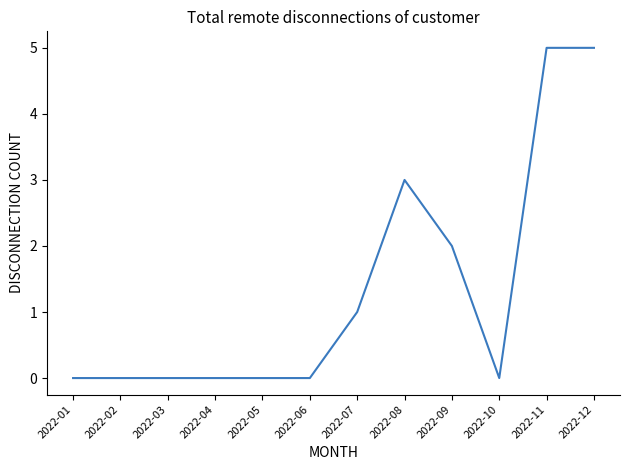

Count the number of data series in this chart.

1